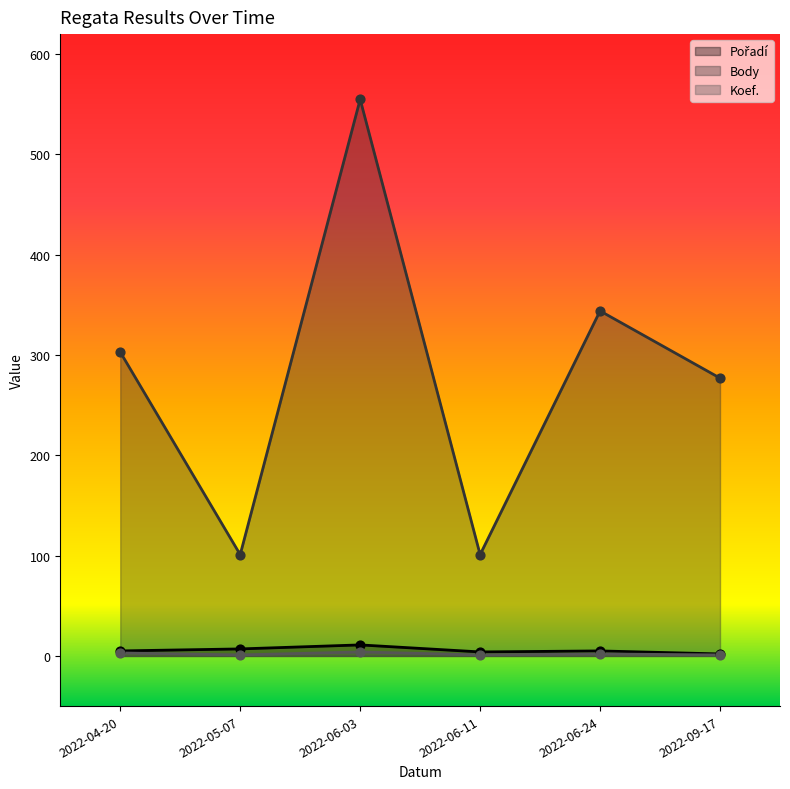

Which series contains the highest Y value?

Body